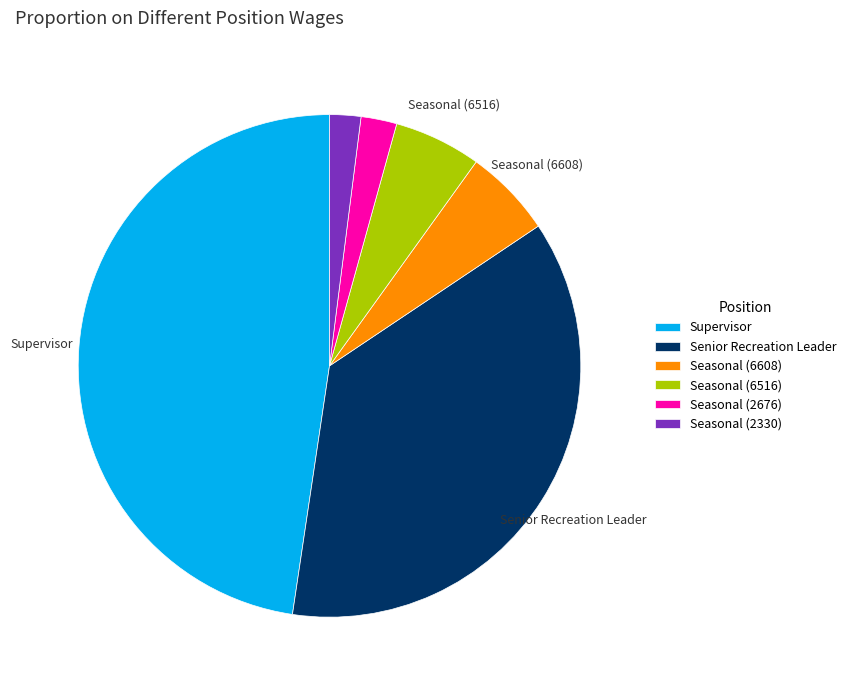

True or false: Seasonal (6608) accounts for 6% of the total.

True